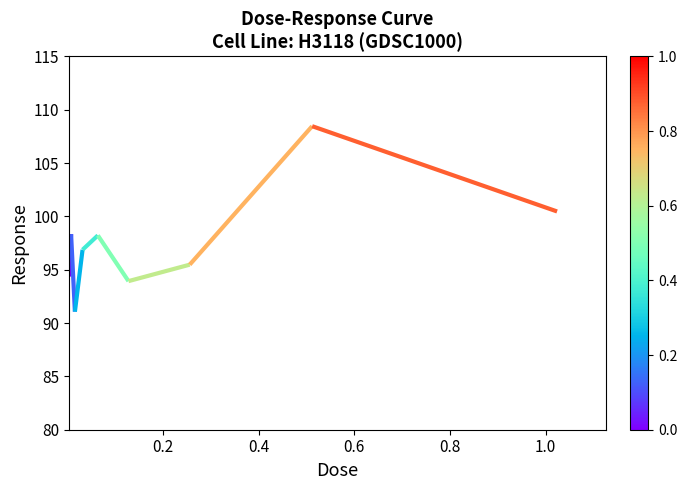

Is this an area chart (filled region under the line)?

No